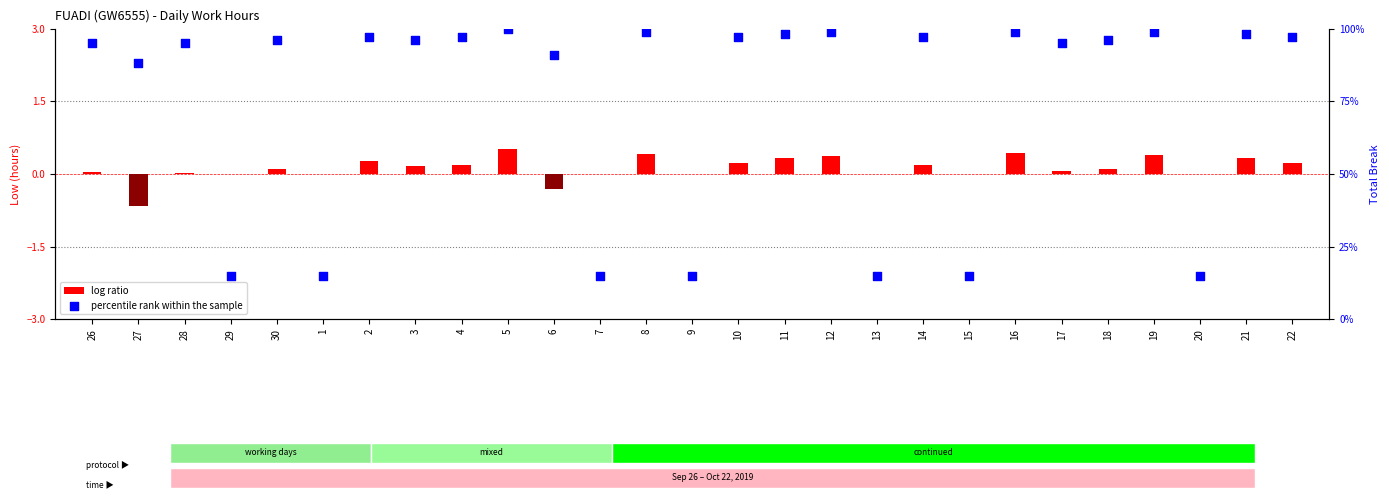

At how many categories does at least one series exceed 29?

20